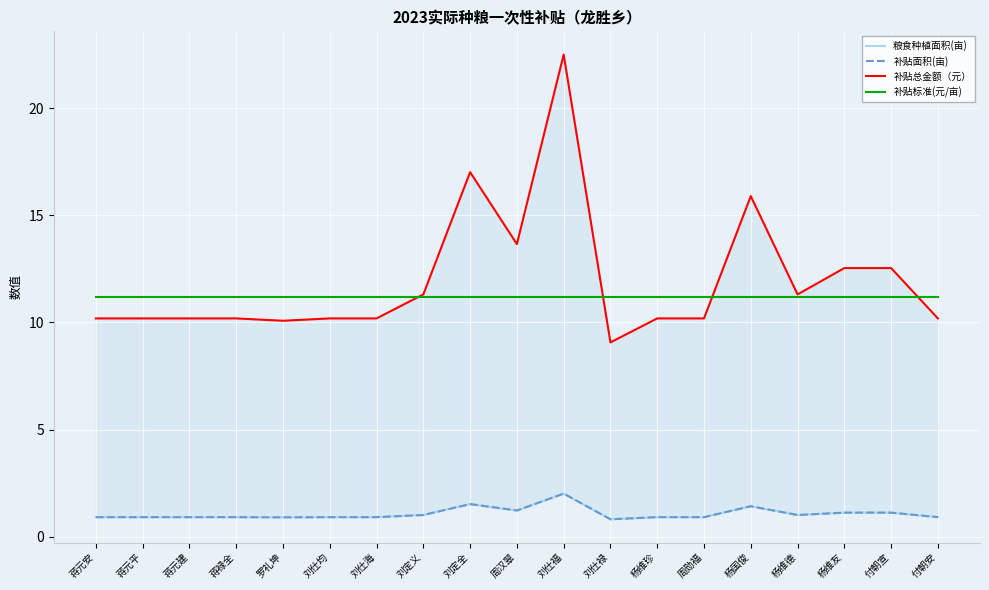

What is the label of the 7th point from the left?

刘仕海